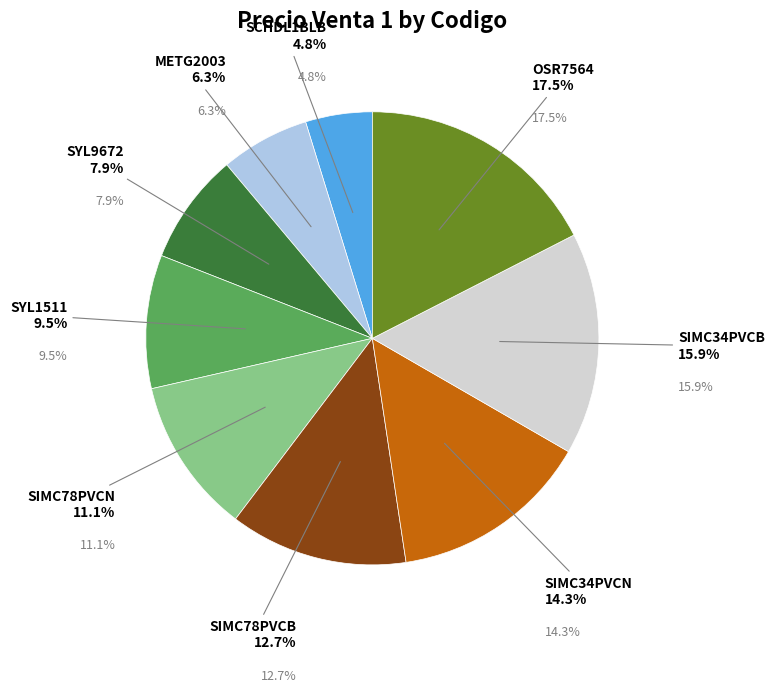

Do OSR7564 and SCHDL1BLB together represent more than half of the pie?

No